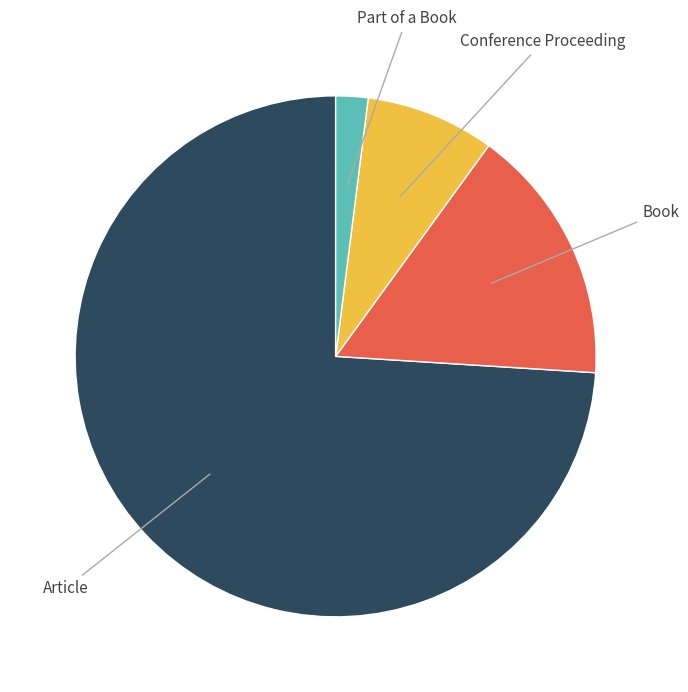

Is there a majority slice in this chart?

Yes